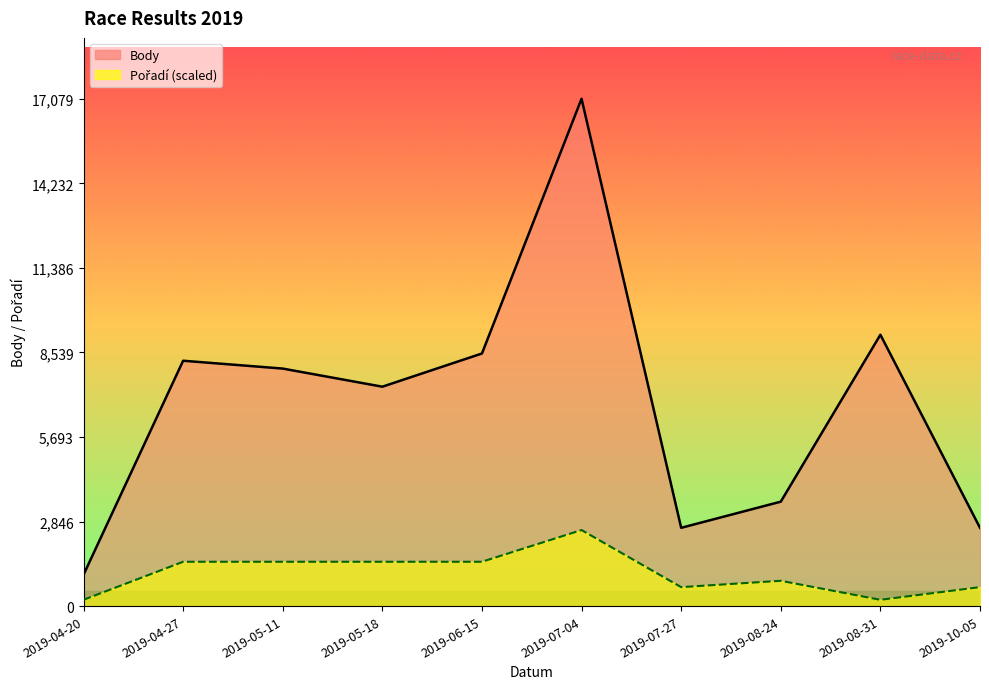

True or false: Body and Pořadí intersect in this chart.

False